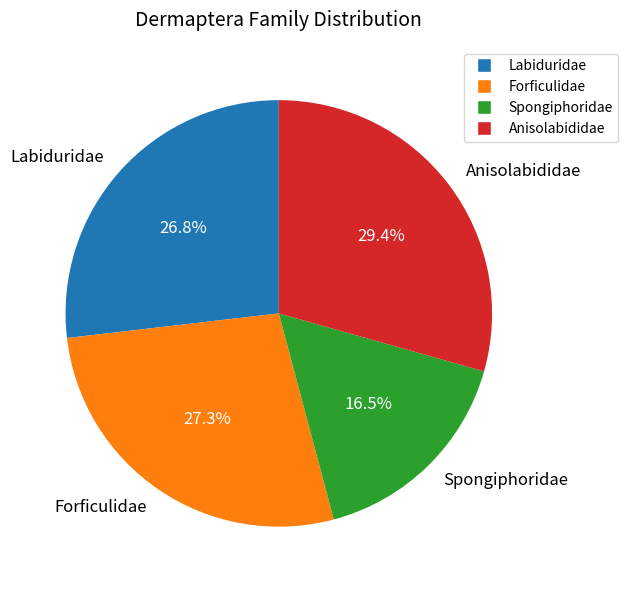

To the nearest percent, what is the difference between the largest and smallest slice percentages?

13%